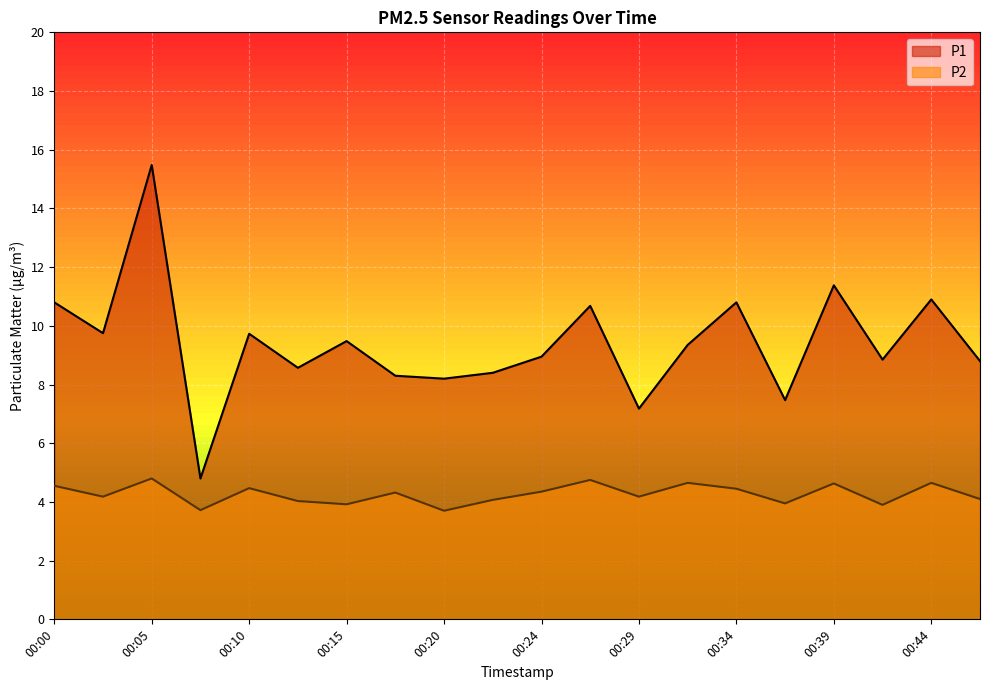

Between 00:29 and 00:12, which is larger?

00:12